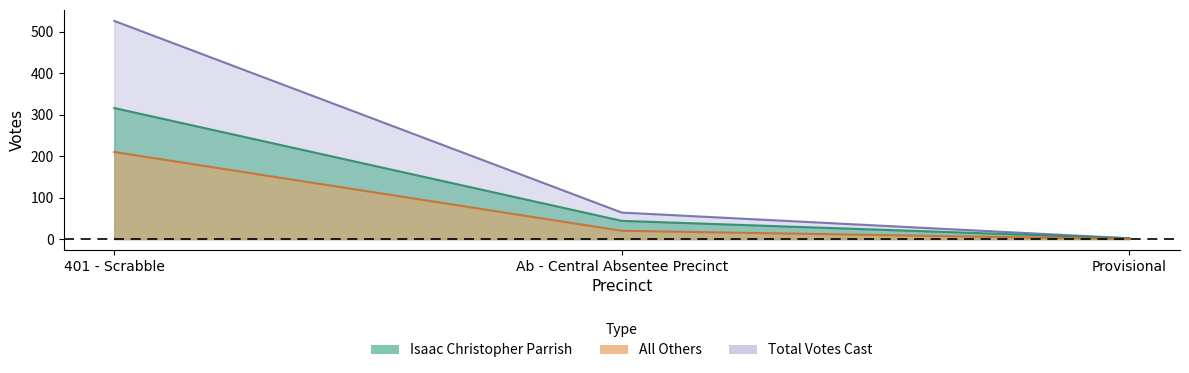

What is the difference between the highest and lowest values at Provisional?

2